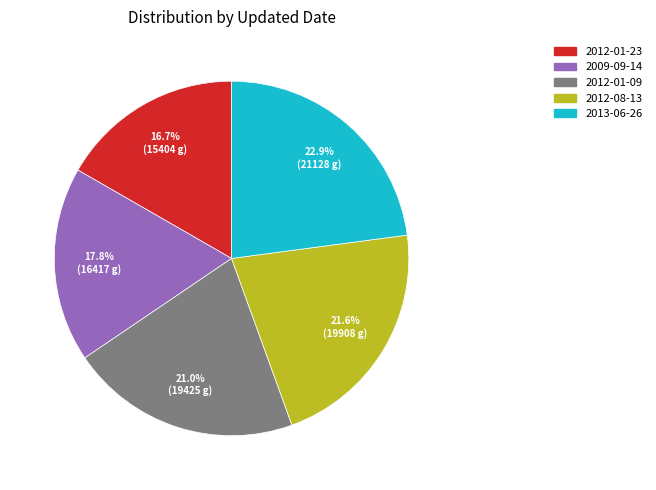

Rank the categories by value from lowest to highest.

2012-01-23, 2009-09-14, 2012-01-09, 2012-08-13, 2013-06-26